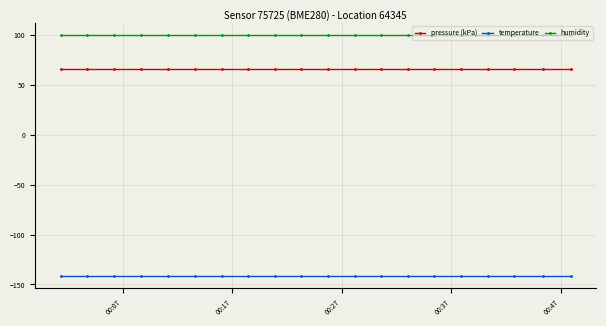

List the series in order of their peak value, lowest first.

temperature, pressure (kPa), humidity